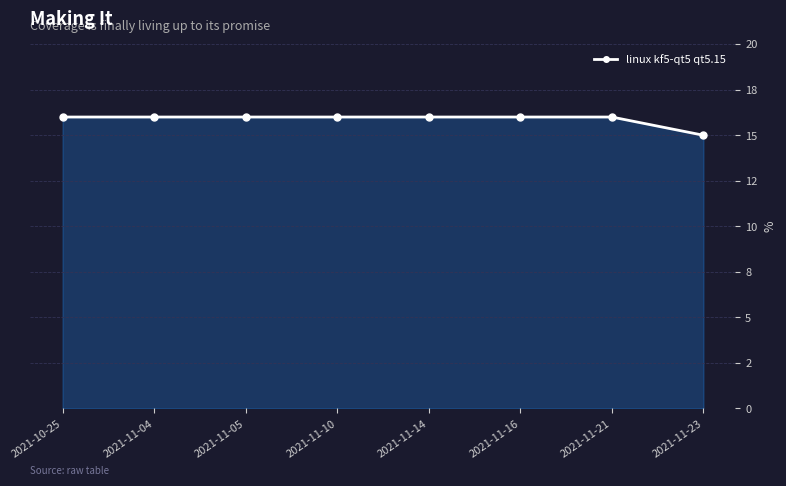

Is this an area chart (filled region under the line)?

Yes